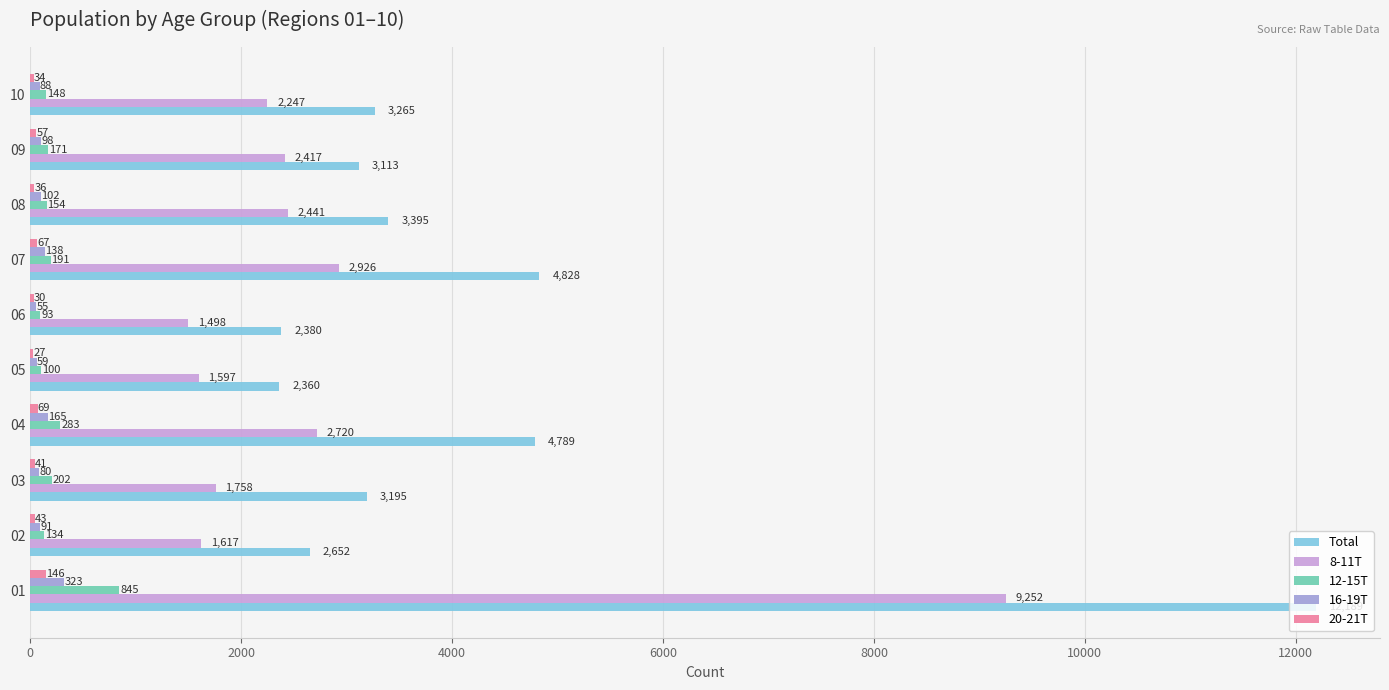

Which series changed the most between 02 and 08?

8-11T